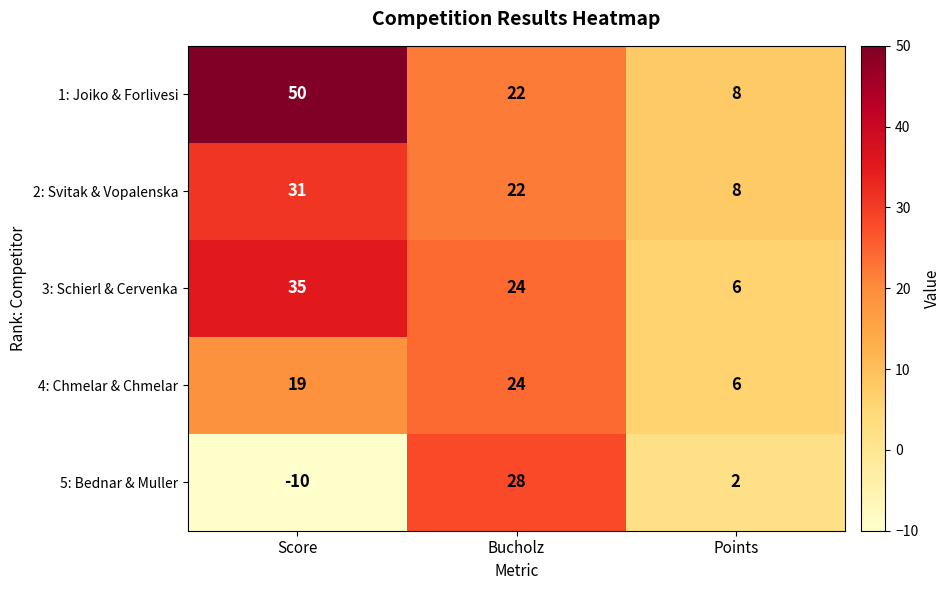

Which series has the largest total across all categories?

1: Joiko & Forlivesi